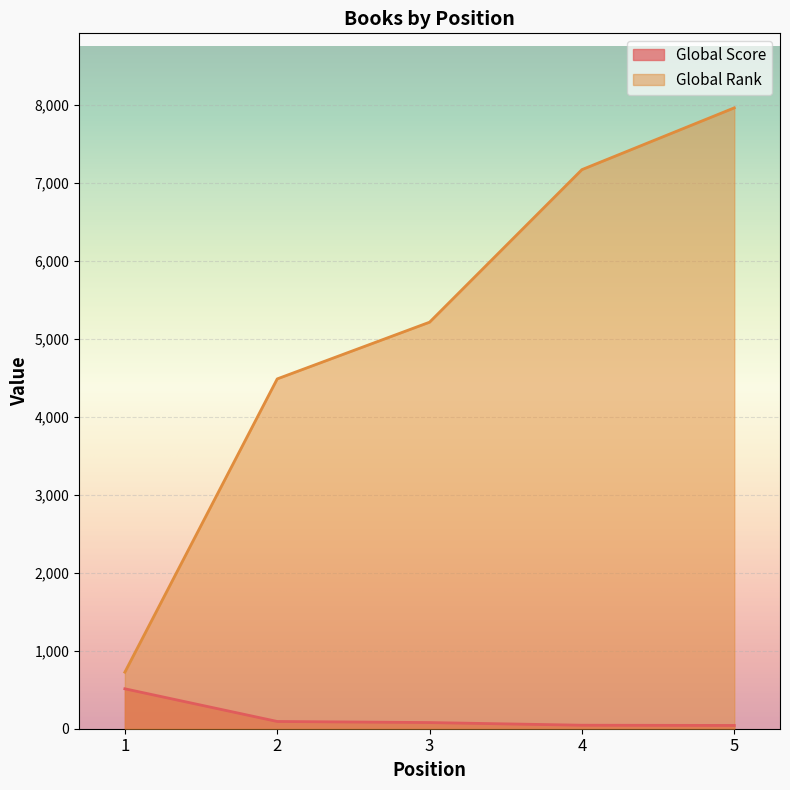

True or false: Global Score has a value of 45 at 4.

True